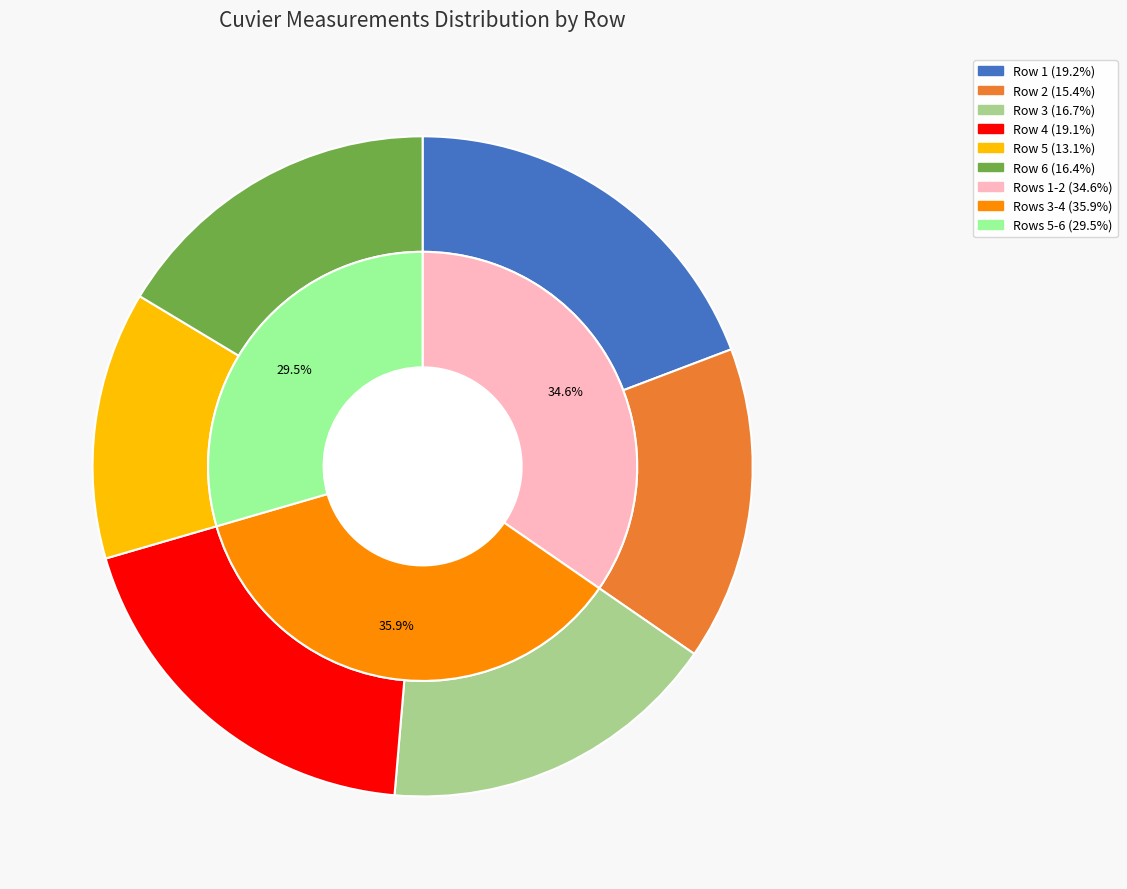

How many segments does this pie chart have?

6